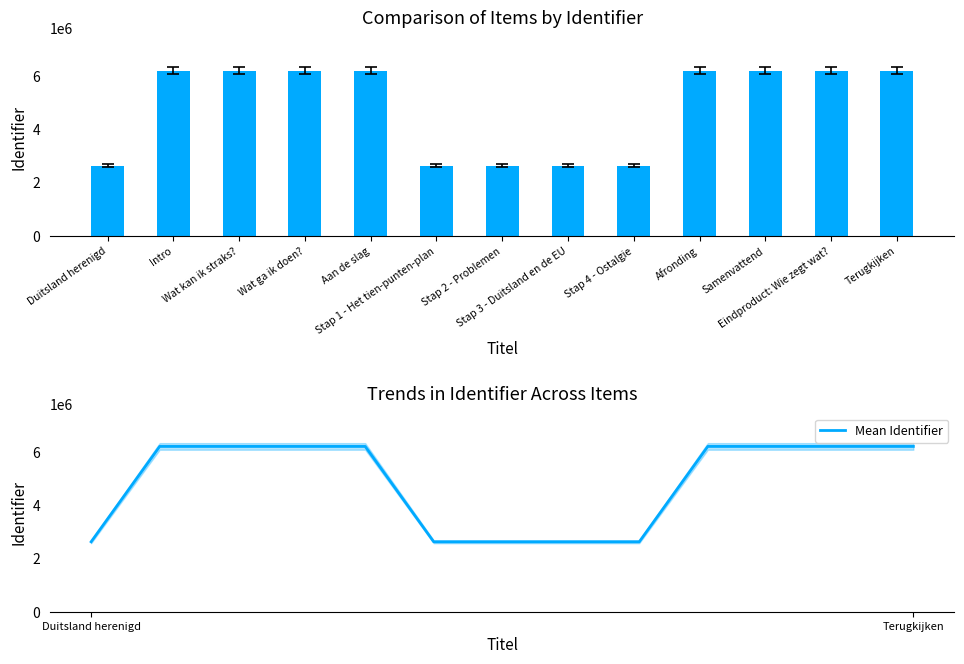

What is the label of the 1st bar from the left?

Duitsland herenigd